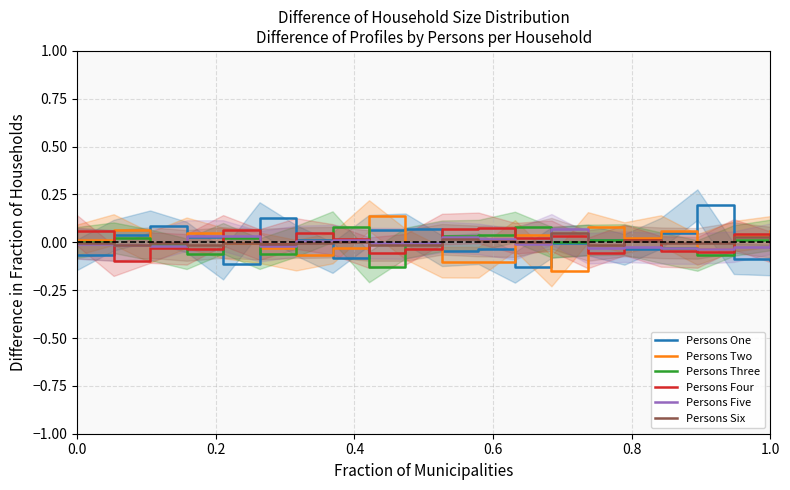

Rank the series by their maximum value, from highest to lowest.

Persons One, Persons Two, Persons Three, Persons Four, Persons Five, Persons Six